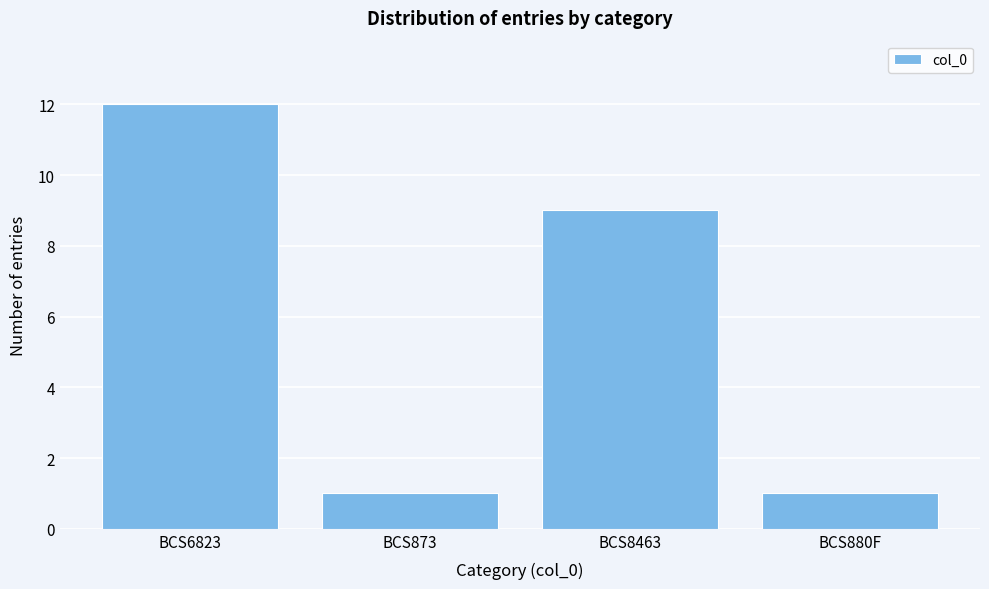

Reading left to right, what are all the values shown in this chart?

BCS6823=12	BCS873=1	BCS8463=9	BCS880F=1